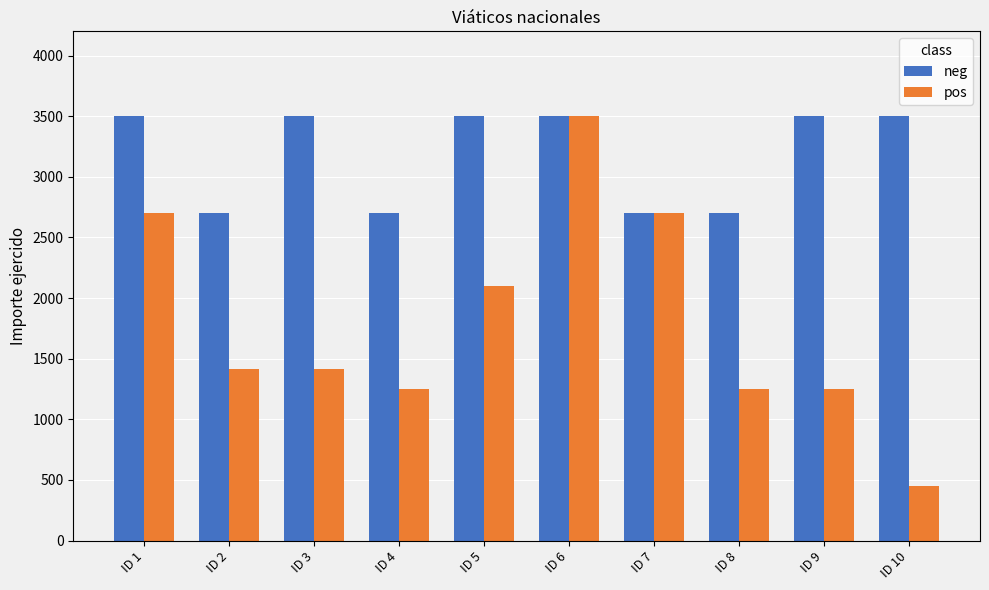

What is the maximum value shown in the chart?

3500.0